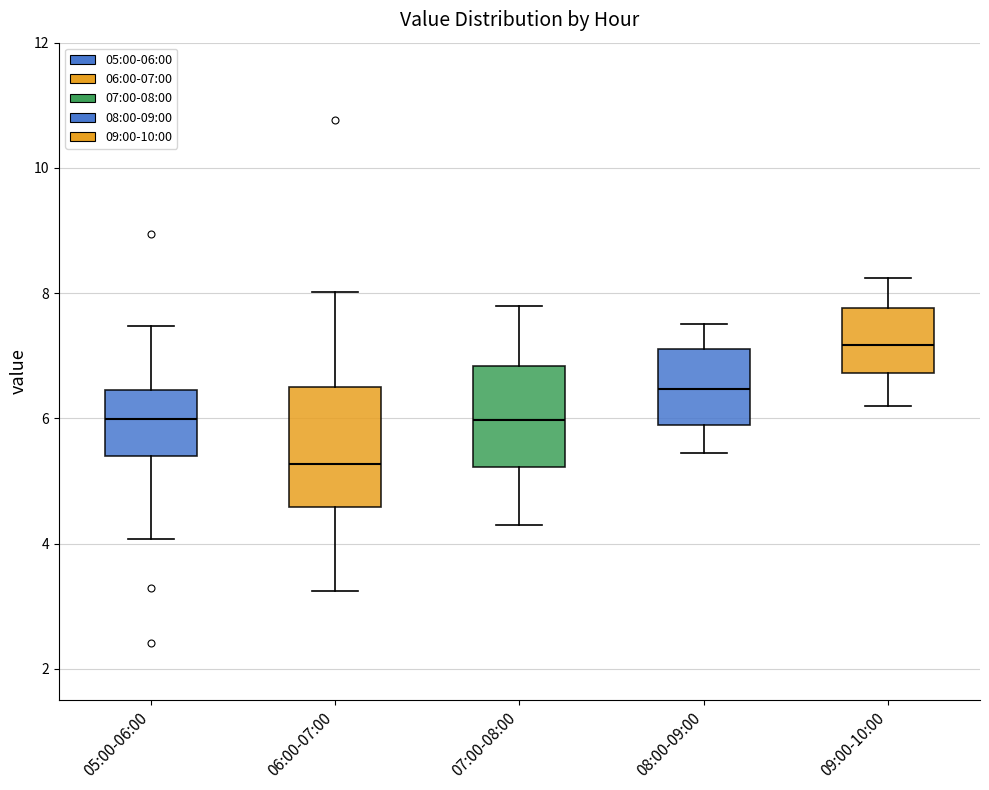

Comparing the boxes themselves (not the whiskers), which one is the tallest?

06:00-07:00